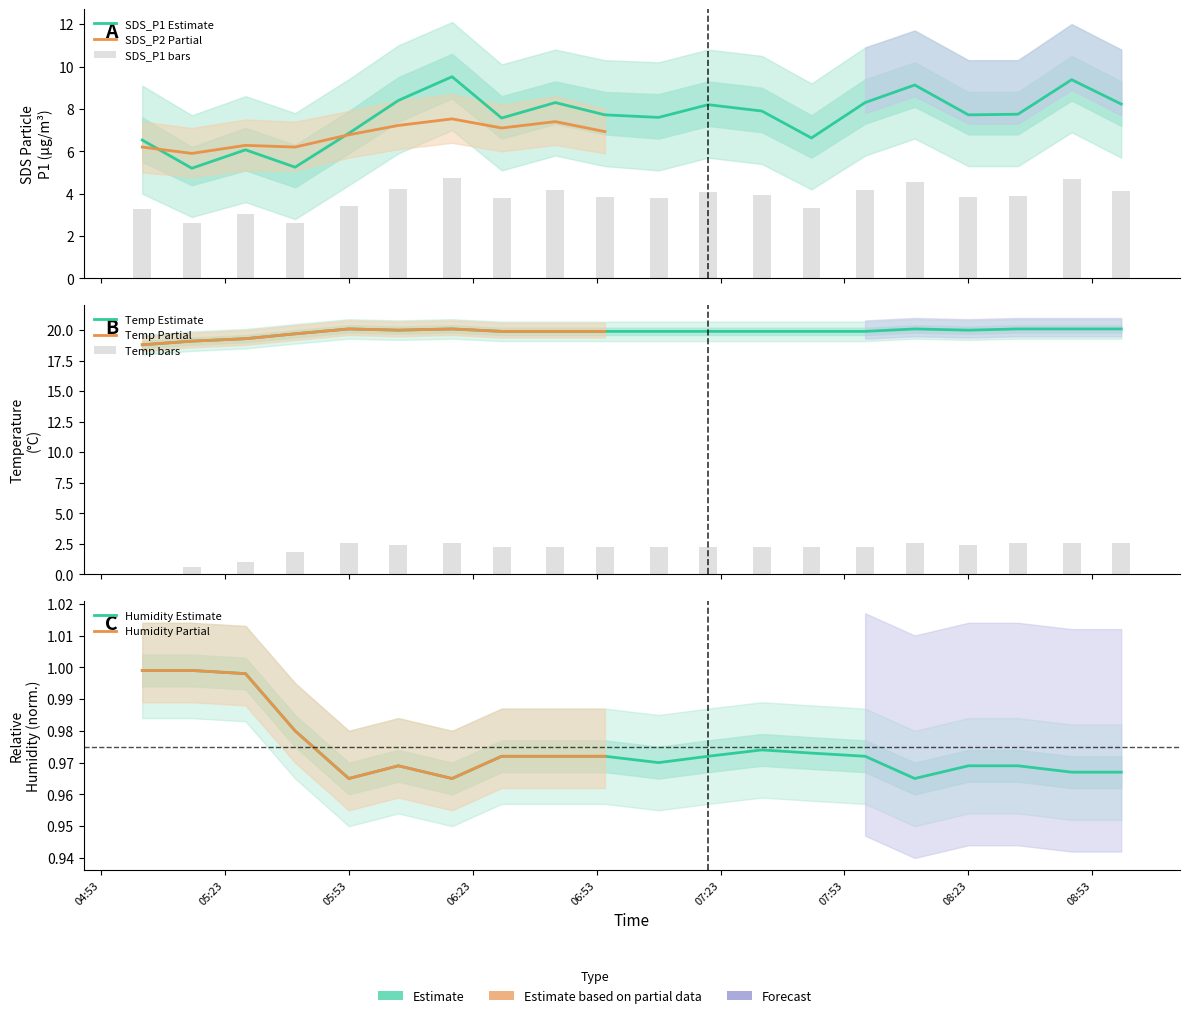

Which series has the largest range (max minus min)?

SDS_P1